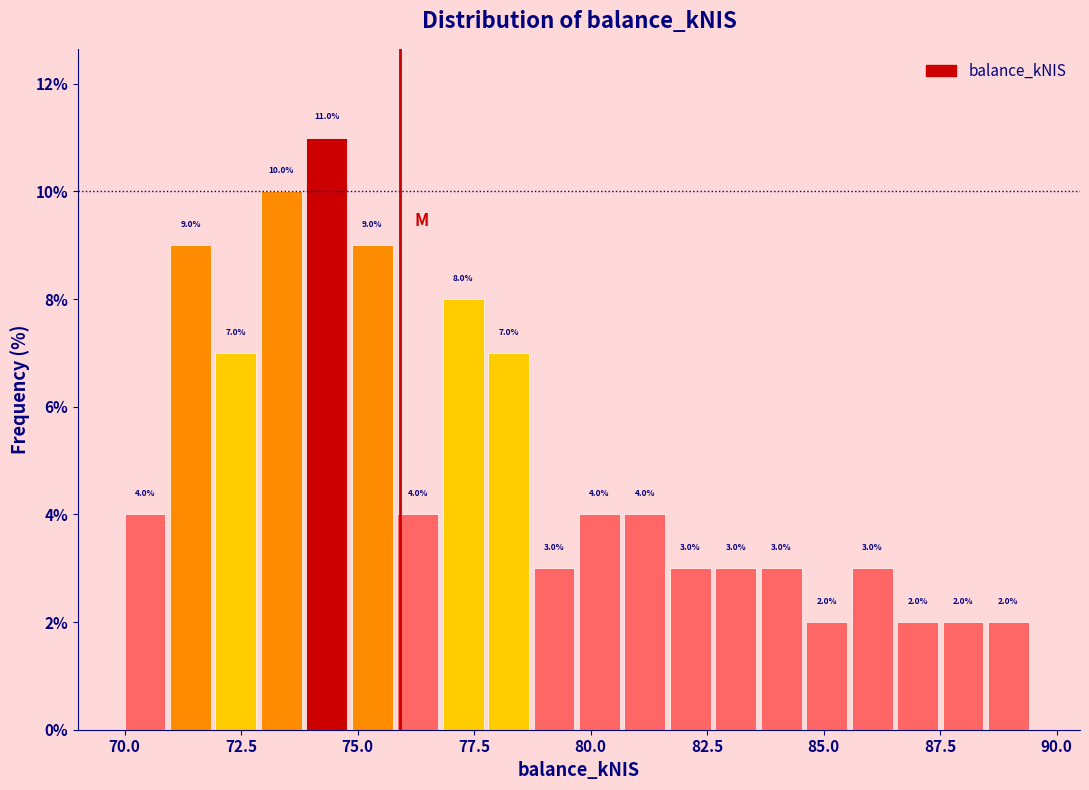

Read against the x-axis, roughly where is the centre of the tallest bar?

74.5